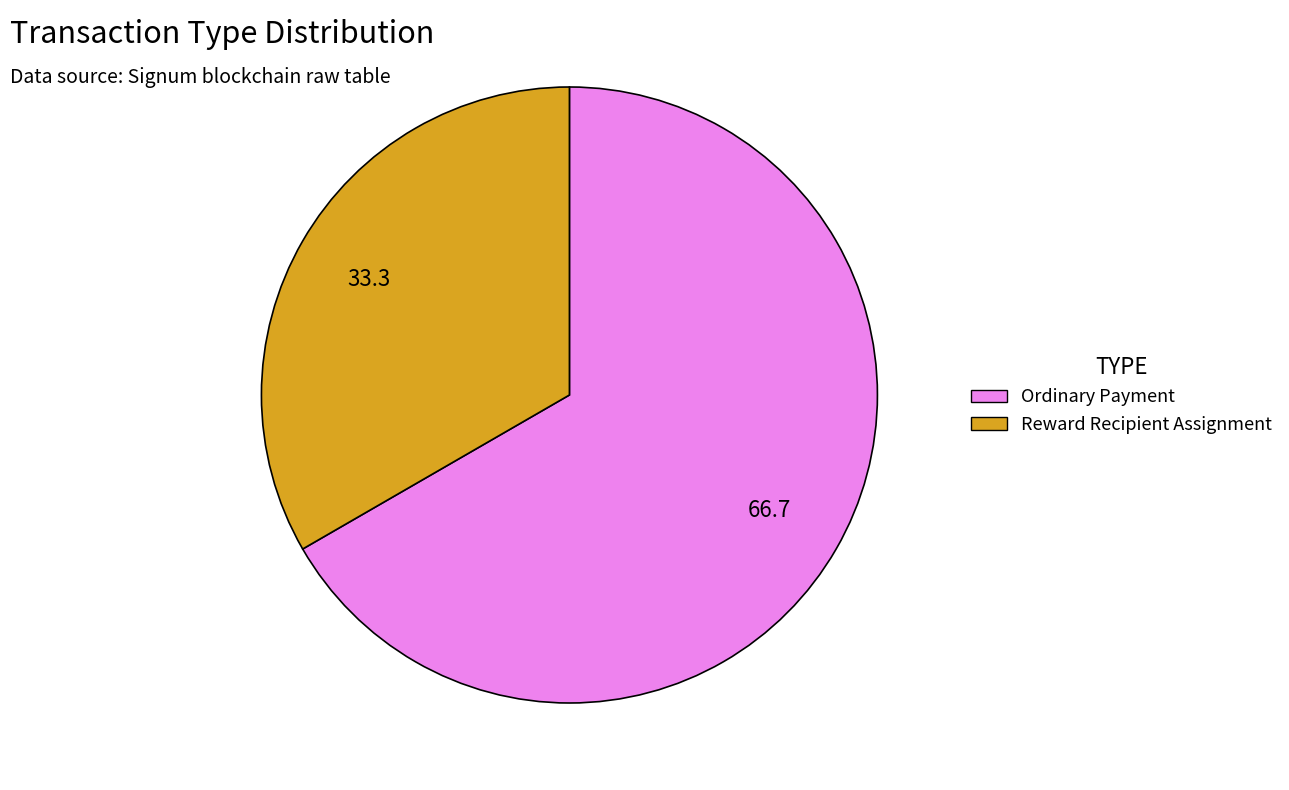

Do Reward Recipient Assignment and Ordinary Payment together represent more than half of the pie?

Yes